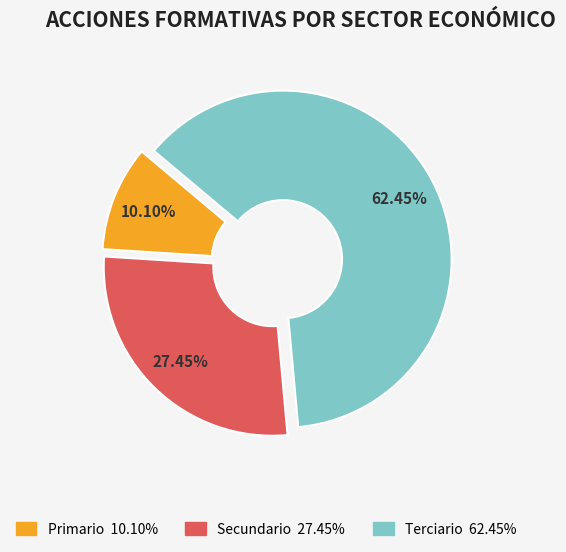

Is it true that Terciario is 57% of the pie?

False